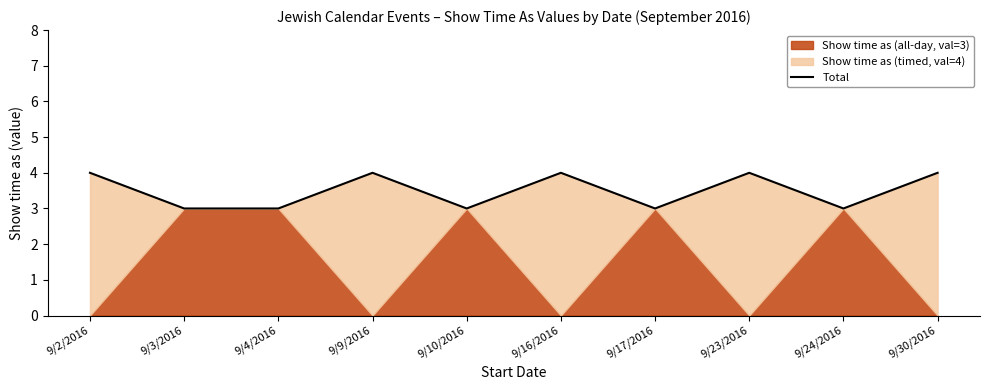

What is the label of the 2nd point from the left?

9/3/2016